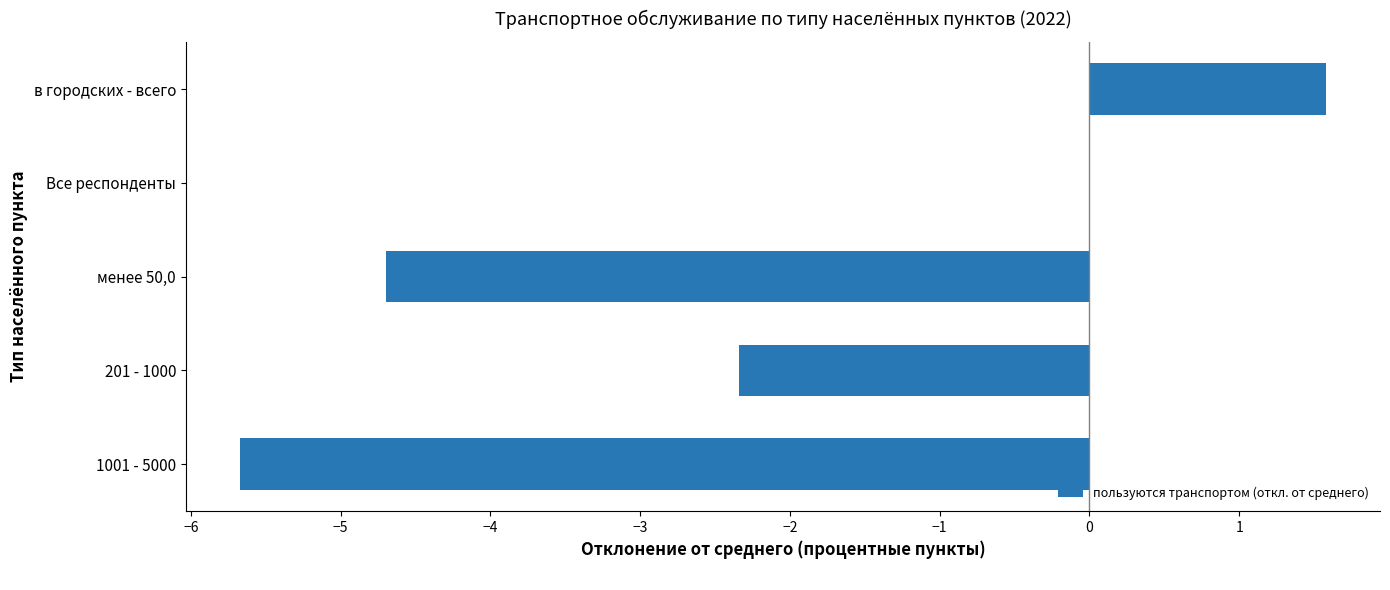

What is the sum of the values at 201 - 1000 and Все респонденты?

-2.3